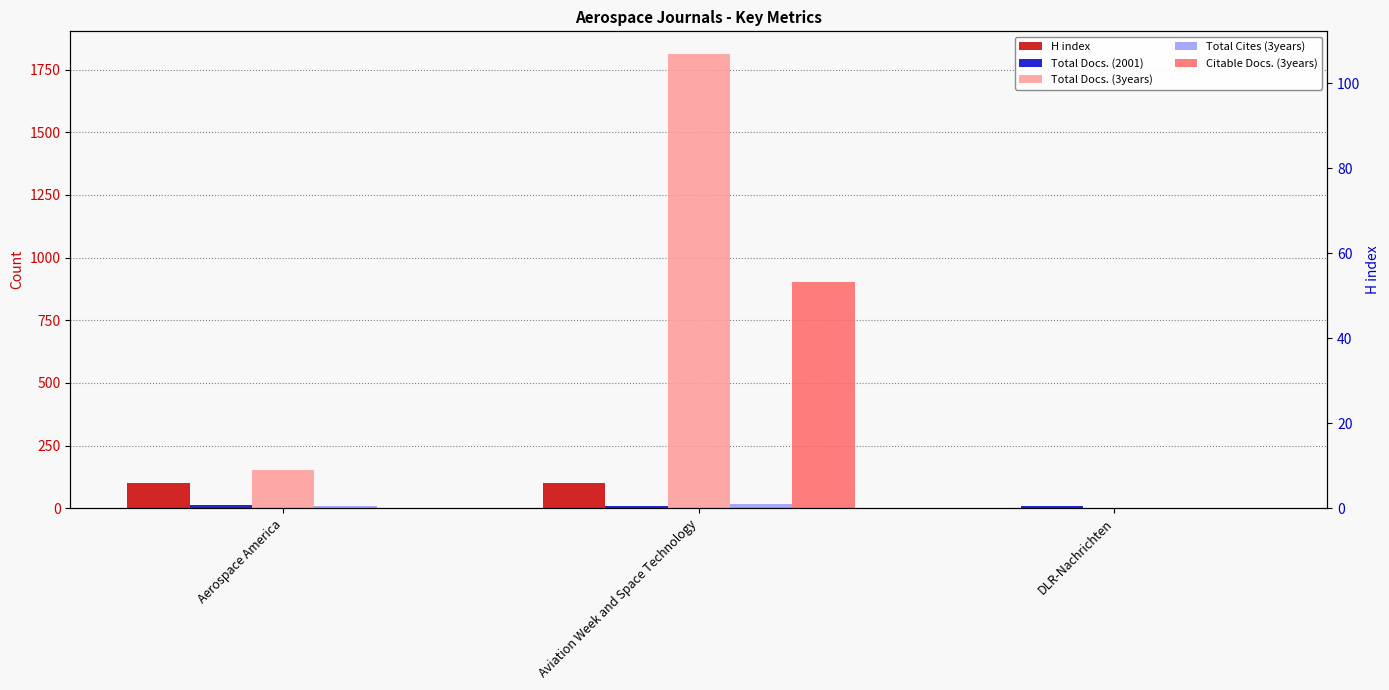

Where is H index nearest to the value 52?

Aviation Week and Space Technology